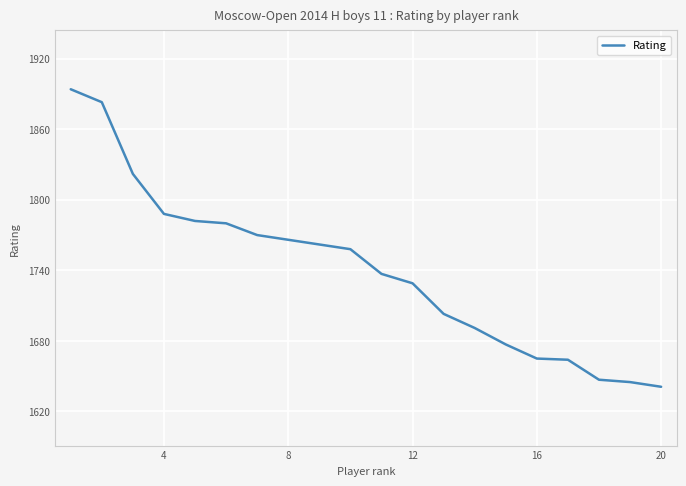

What is the maximum value shown in the chart?

1894